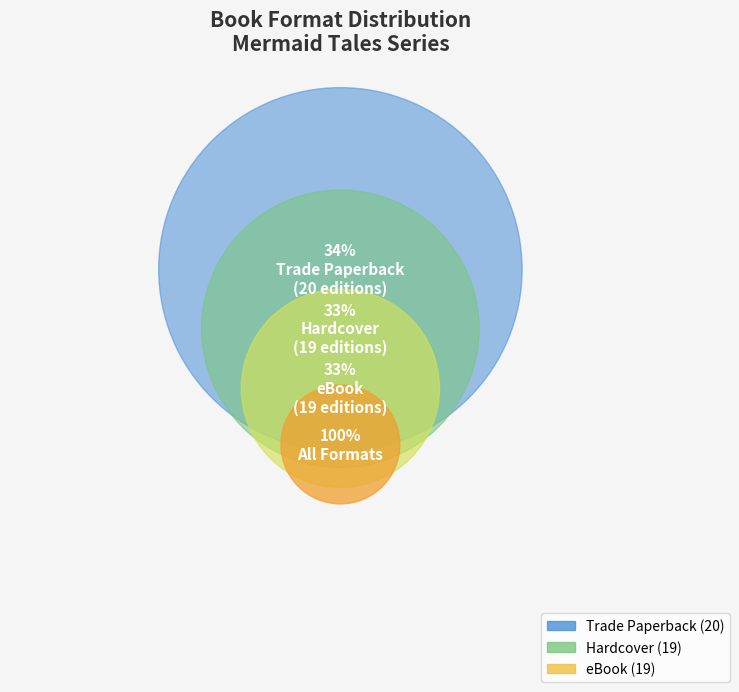

To the nearest percent, what is the difference between the largest and smallest slice percentages?

2%